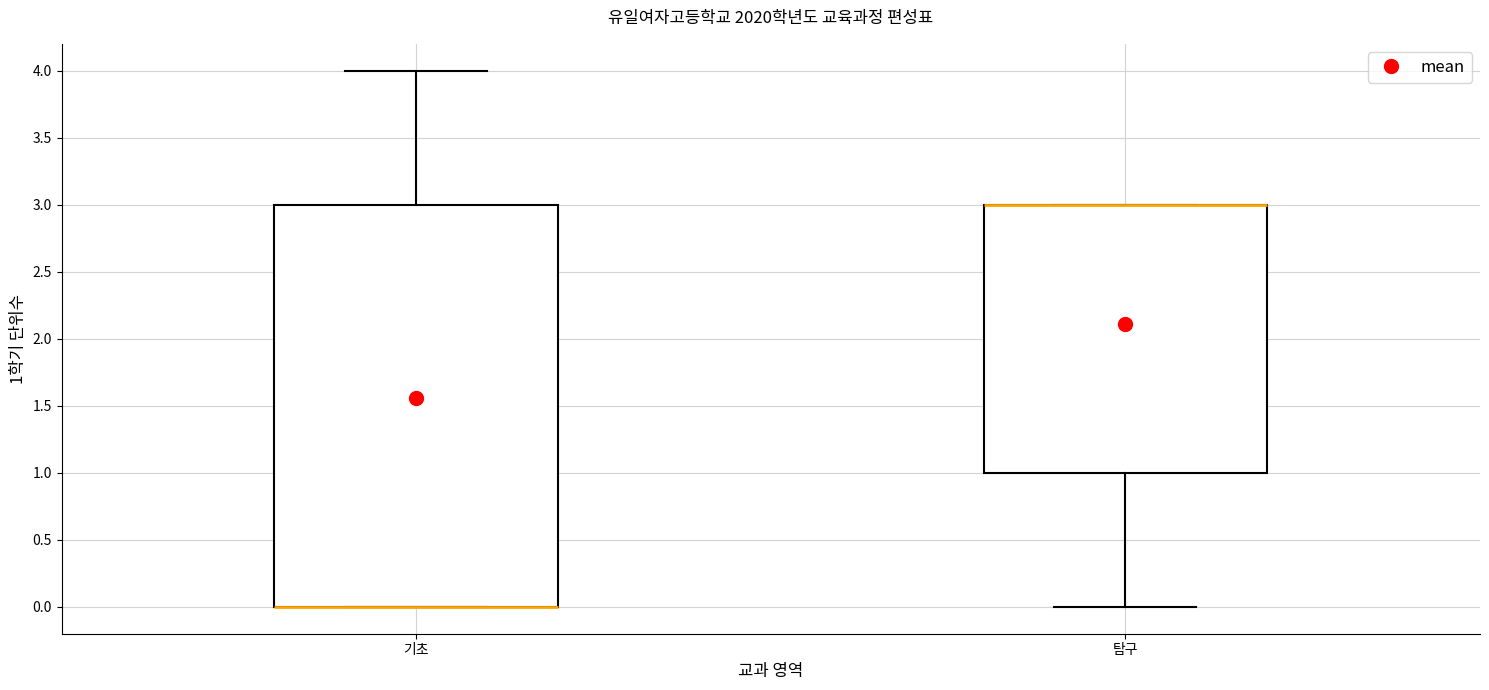

Reading left to right, transcribe this box plot: for each box, give where its median line is, the range the box spans, and where its two whiskers end, as read against the y-axis. The values are not printed on the chart, so give them approximately, as read against the axis.

기초: median 0 (drawn on the box's lower edge), box 0 to 3, whiskers 0 to 4
탐구: median 3 (drawn on the box's upper edge), box 1 to 3, whiskers 0 to 3